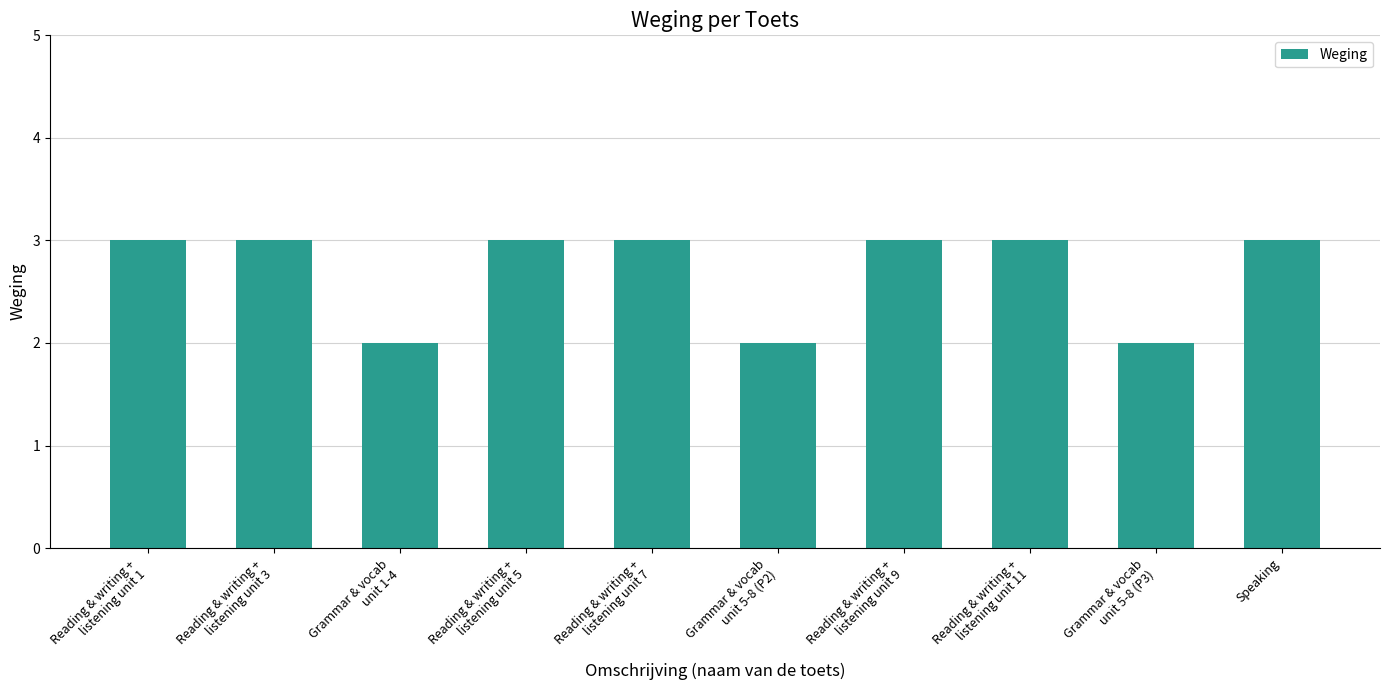

What is the difference between the values at Grammar & vocab
unit 1-4 and Reading & writing +
listening unit 5?

1